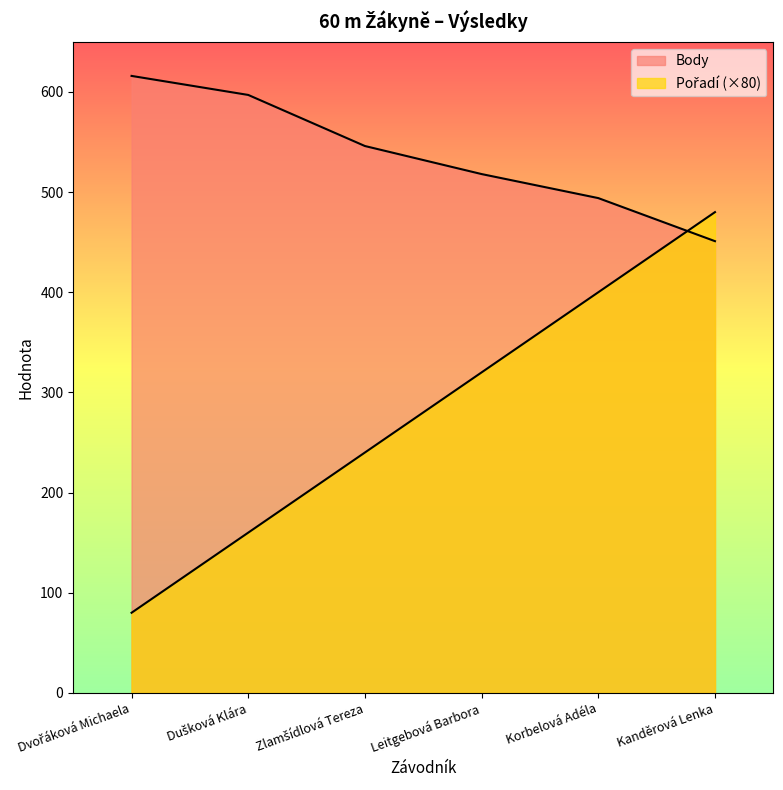

The value of Pořadí at Leitgebová Barbora is 320. True or false?

True